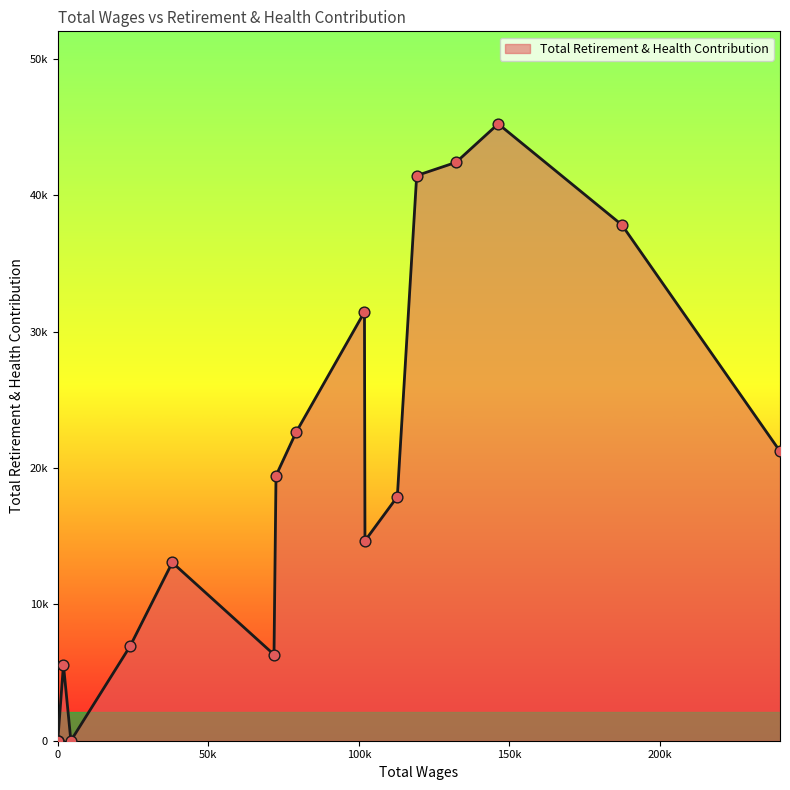

Which has a higher value, 119205.0 or 239875.0?

119205.0